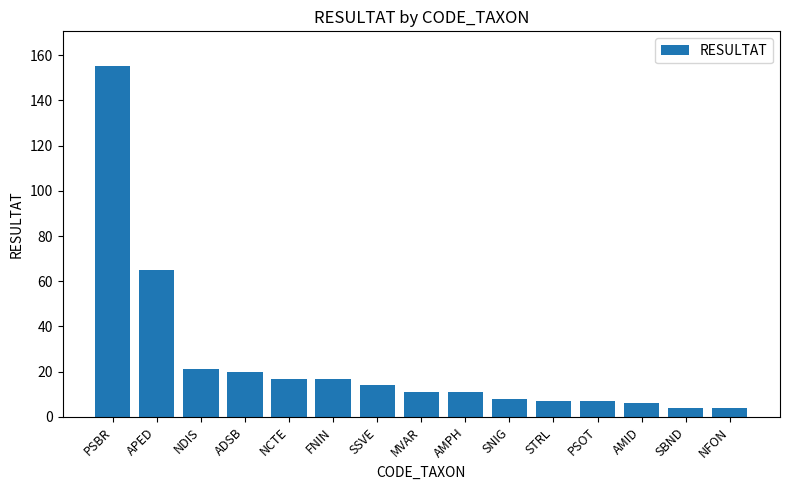

At which label is the value closest to 79?

APED